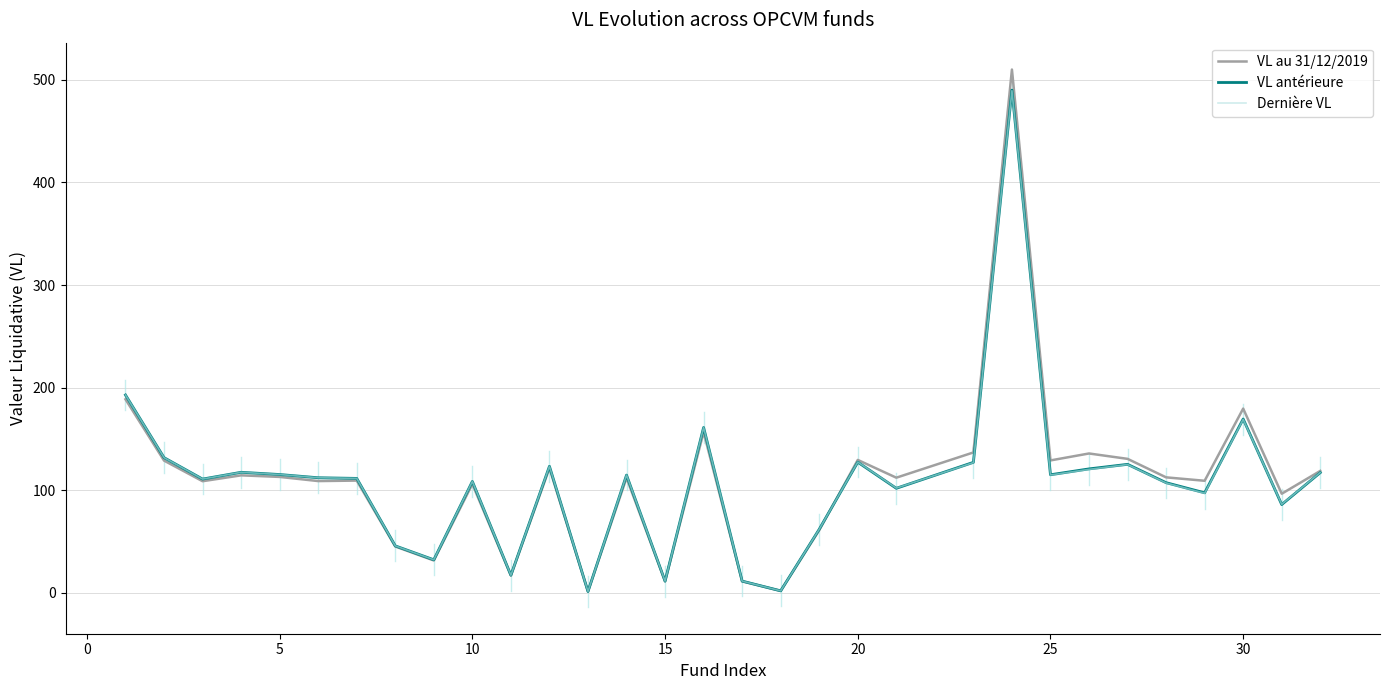

What is the greatest value displayed?

510.2